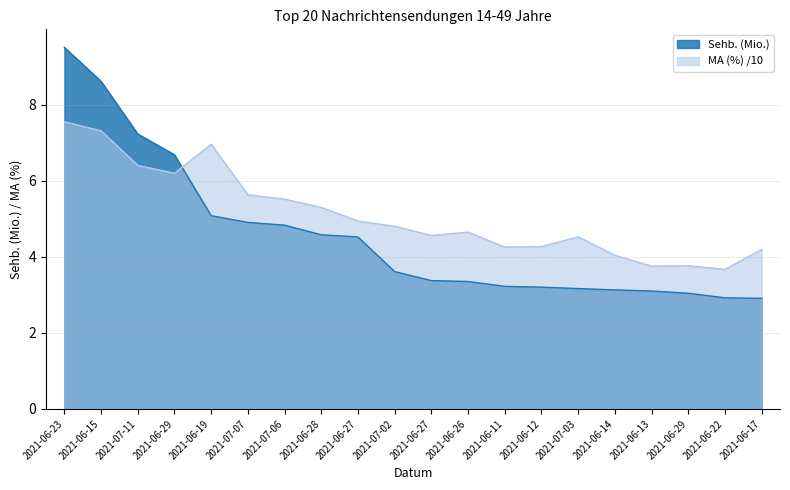

What is the value of the MA (%) point at the 9th from the left?

4.9